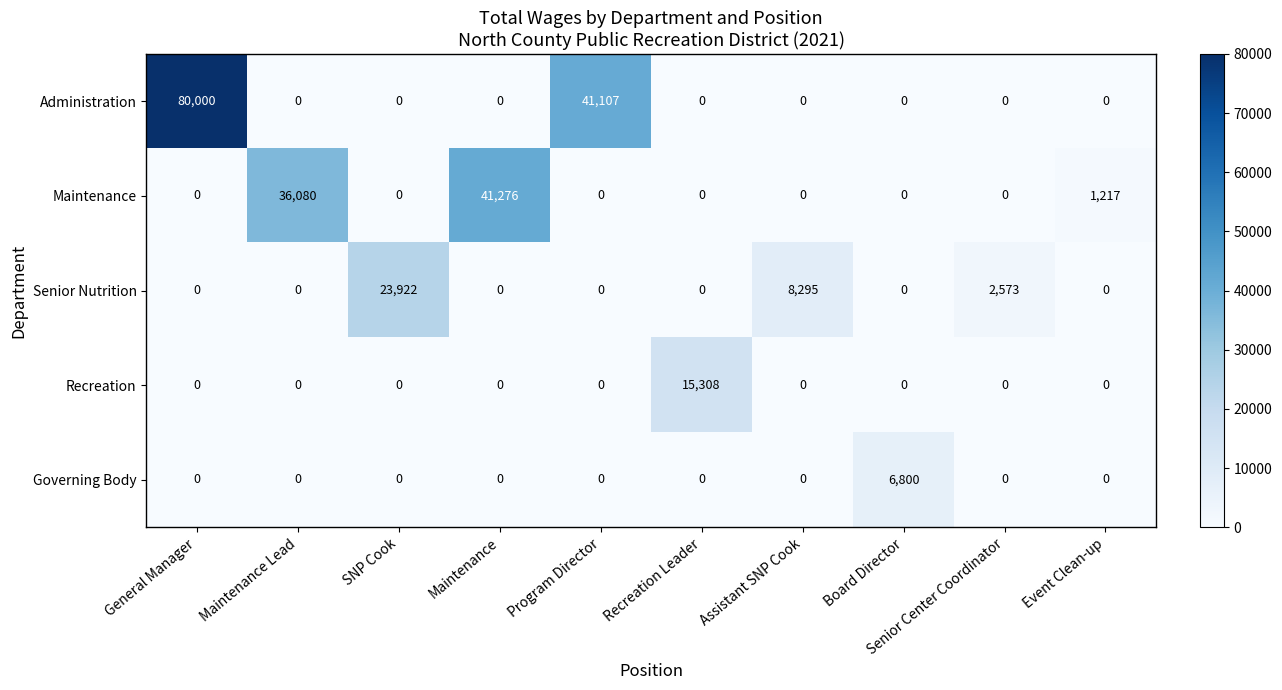

Where is Administration nearest to the value 40000?

Program Director